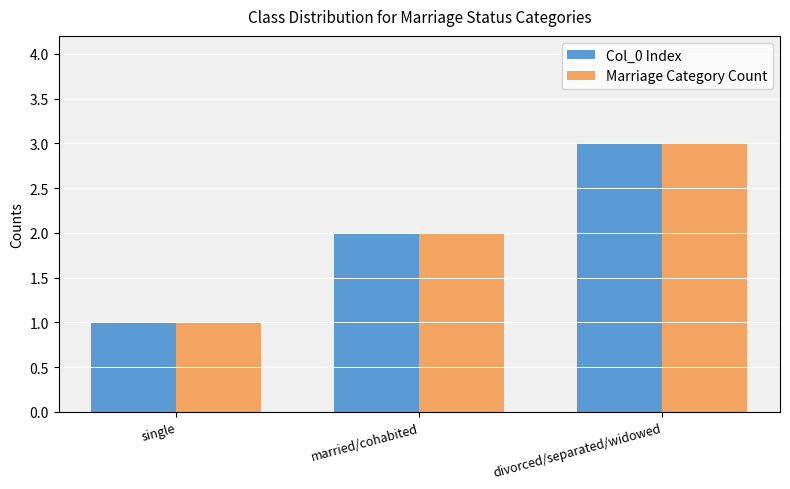

What is the maximum value for Col_0 Index?

3